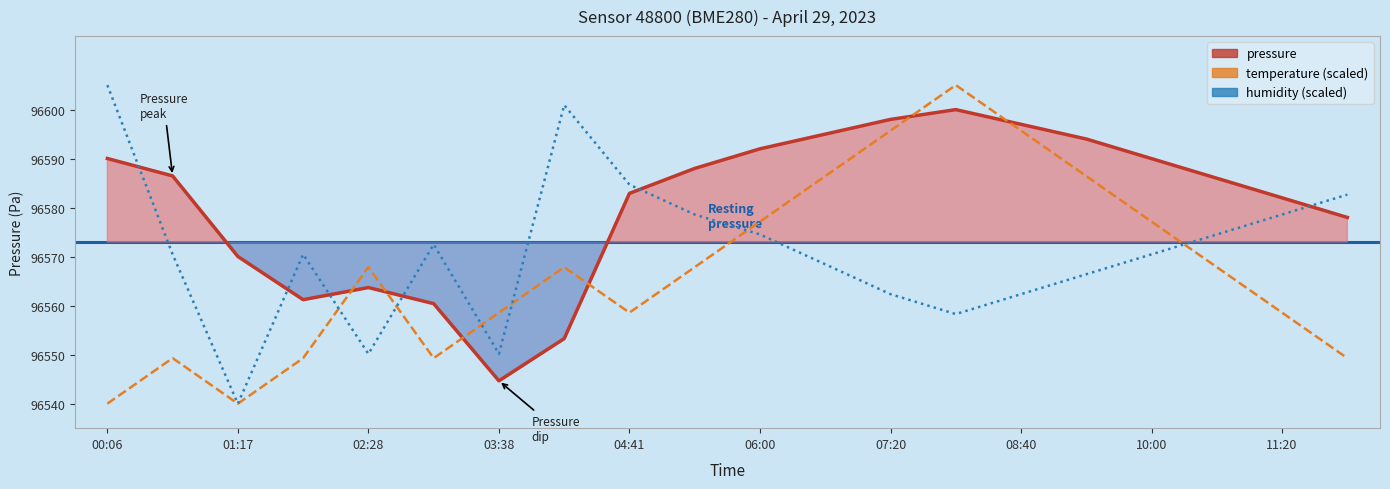

Which series has the largest range (max minus min)?

temperature